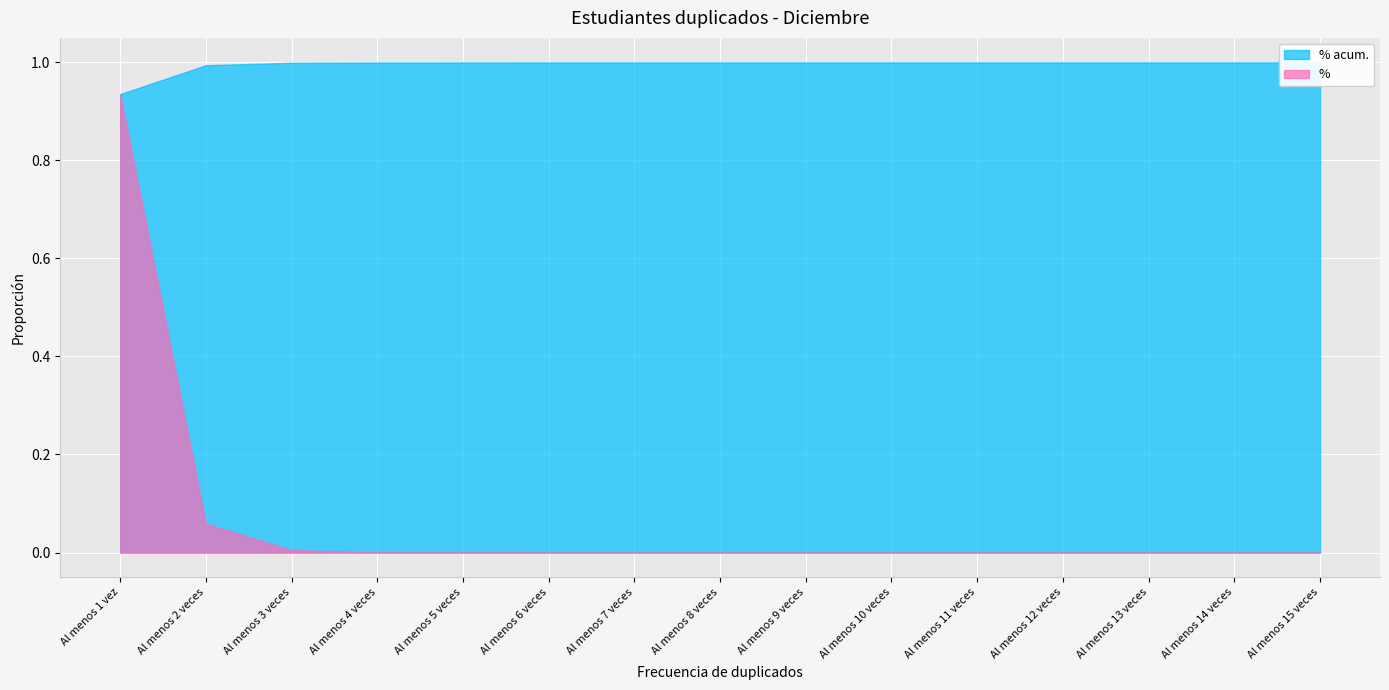

Which category has the lowest value in the % acum. series?

Al menos 1 vez